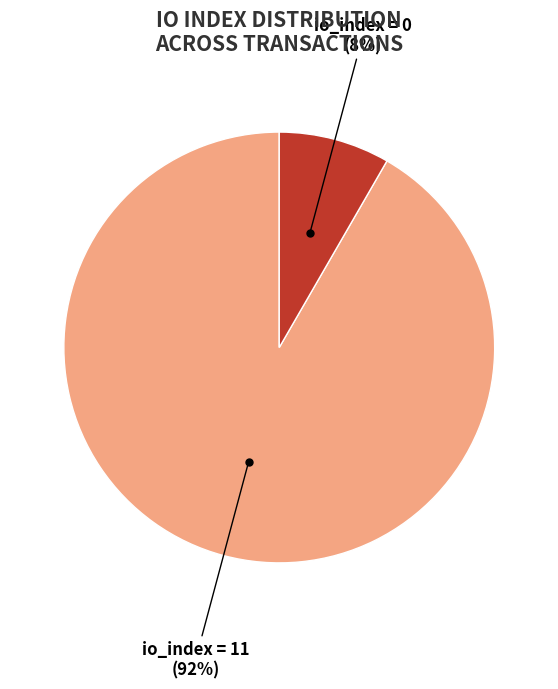

To the nearest percent, what is the average slice percentage?

50%